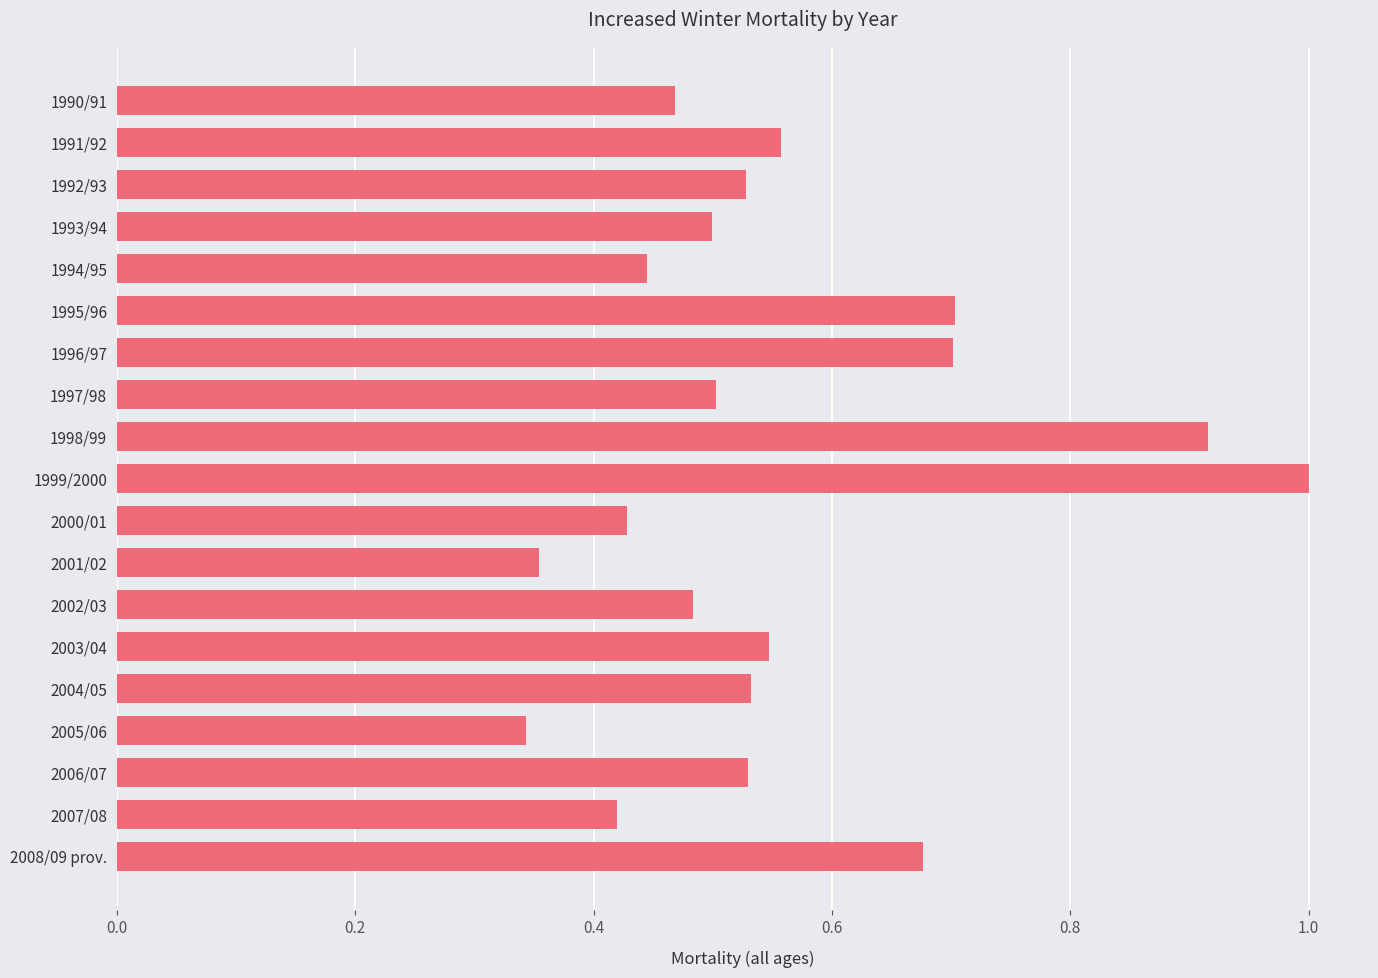

What value does the data have at 1999/2000?

1.0